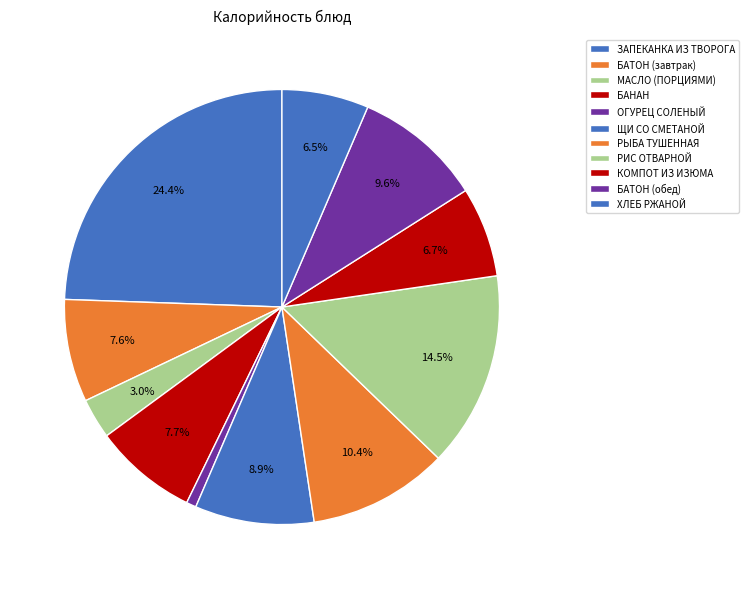

Which has a higher value, РИС ОТВАРНОЙ or ЗАПЕКАНКА ИЗ ТВОРОГА?

ЗАПЕКАНКА ИЗ ТВОРОГА